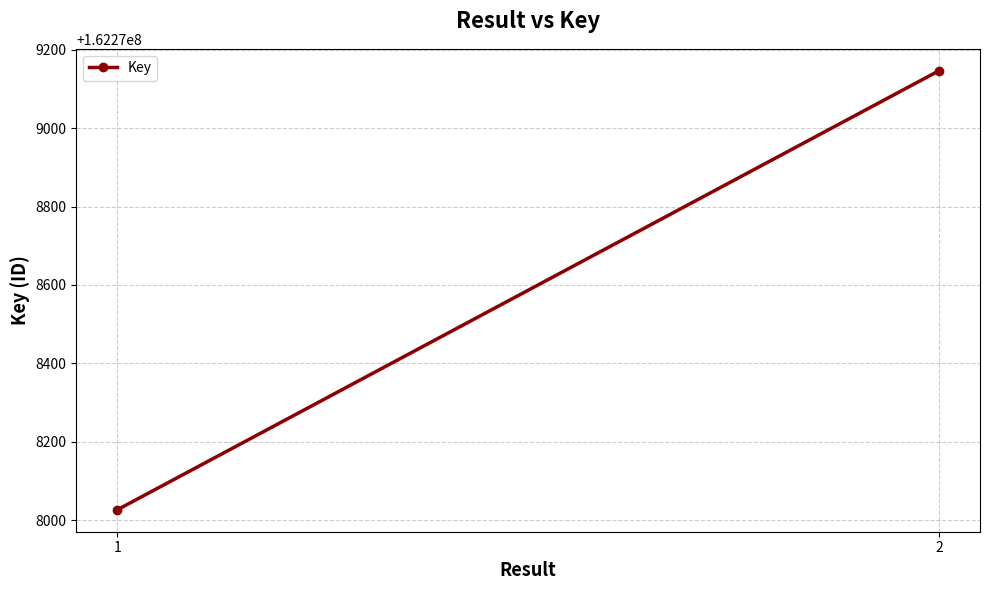

The chart shows a value of 162278027 at 1. True or false?

True